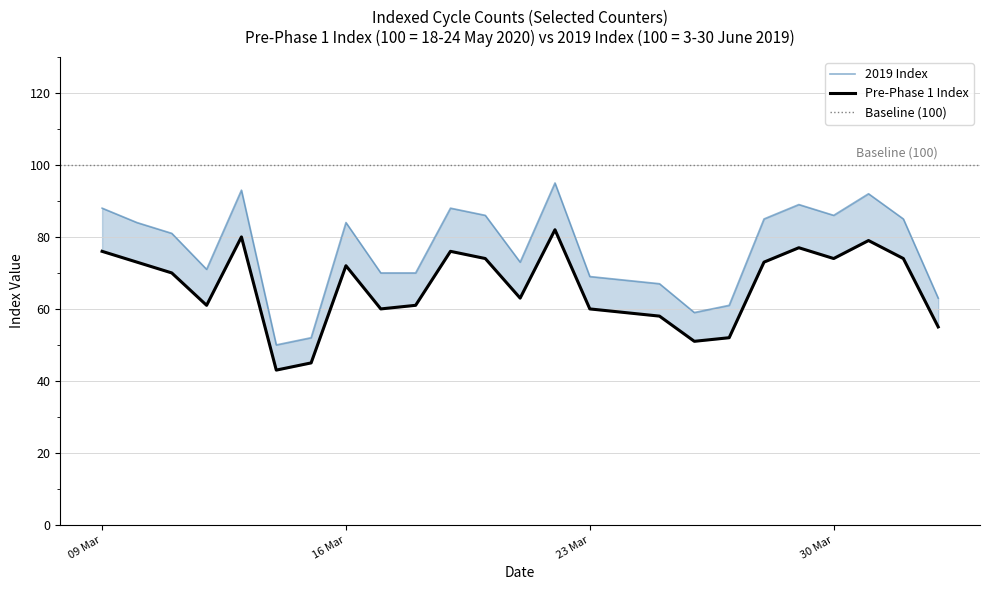

The value of Pre-Phase 1 Index at 2020-03-14 is 43. True or false?

True